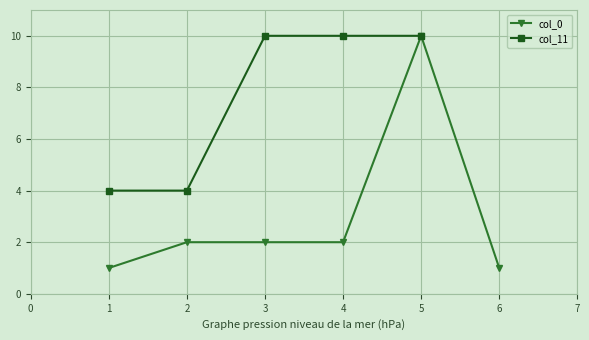

Count the col_11 values in the range 4 to 10.

5